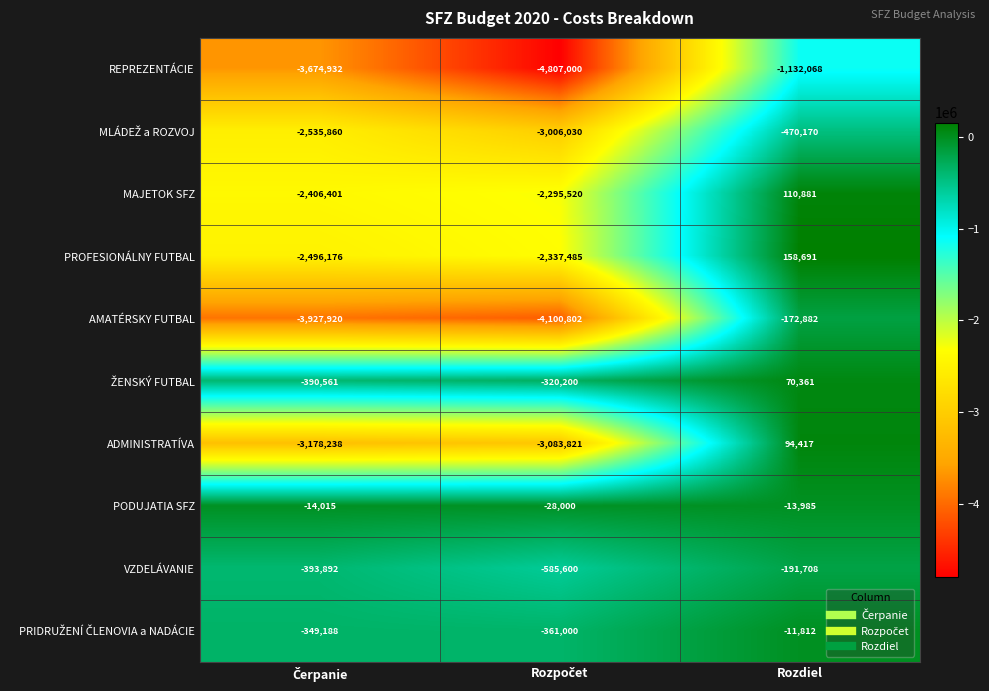

At which category is the sum across all series the highest?

Rozdiel